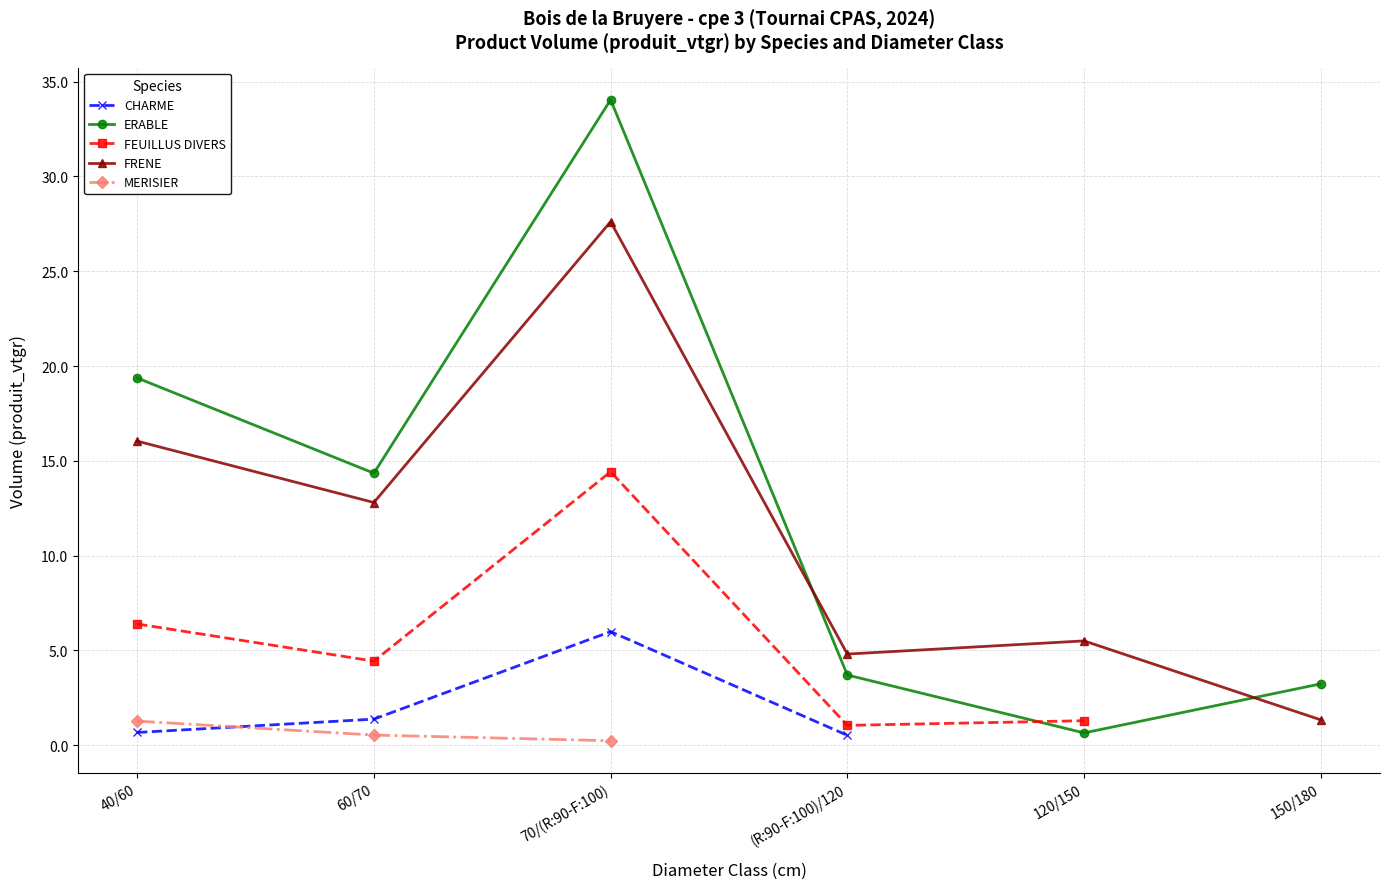

What is the label of the 3rd point from the left?

70/(R:90-F:100)